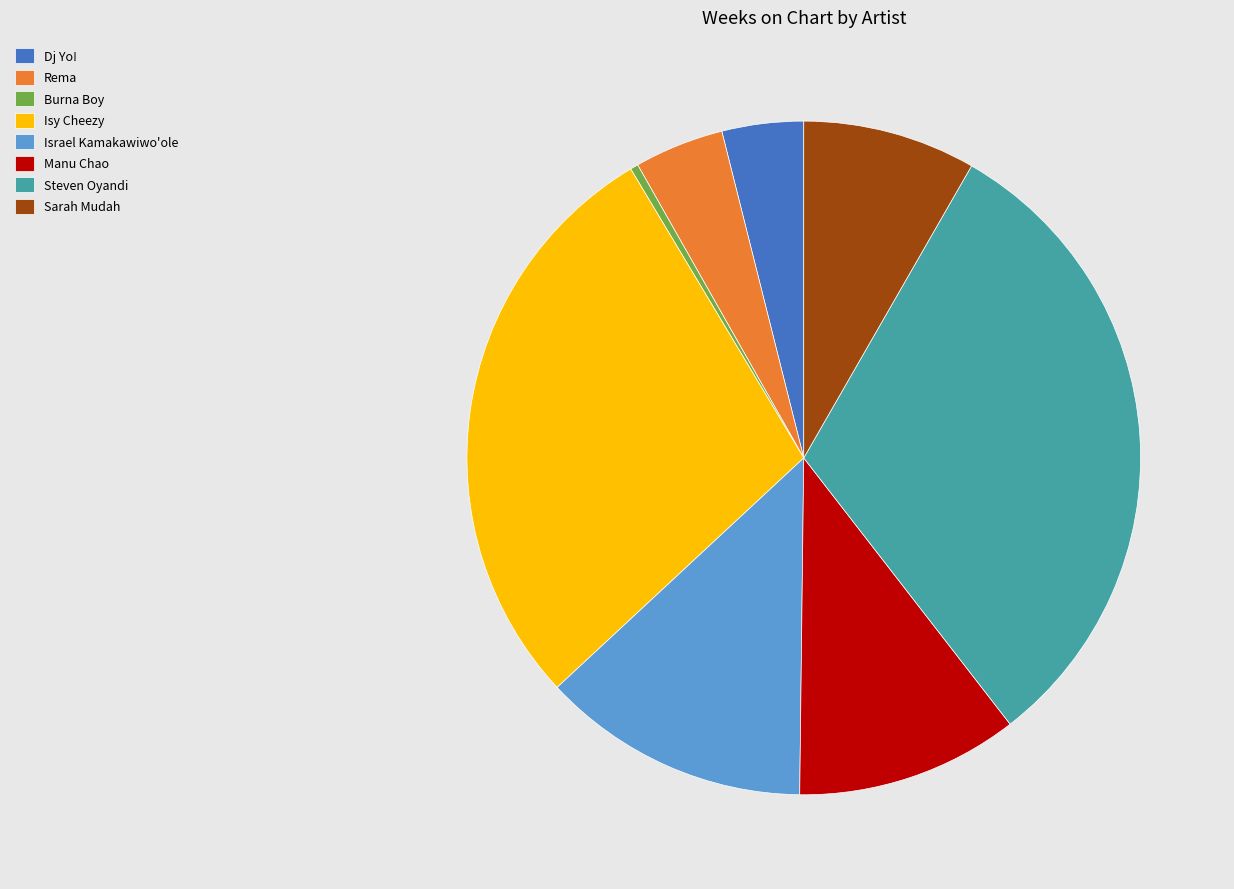

How many segments does this pie chart have?

8